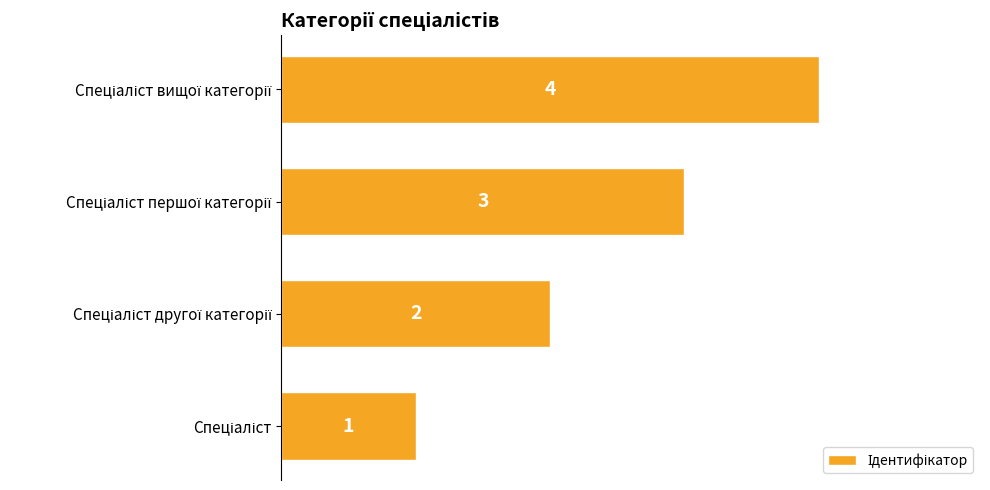

How many values are between 2 and 4?

3